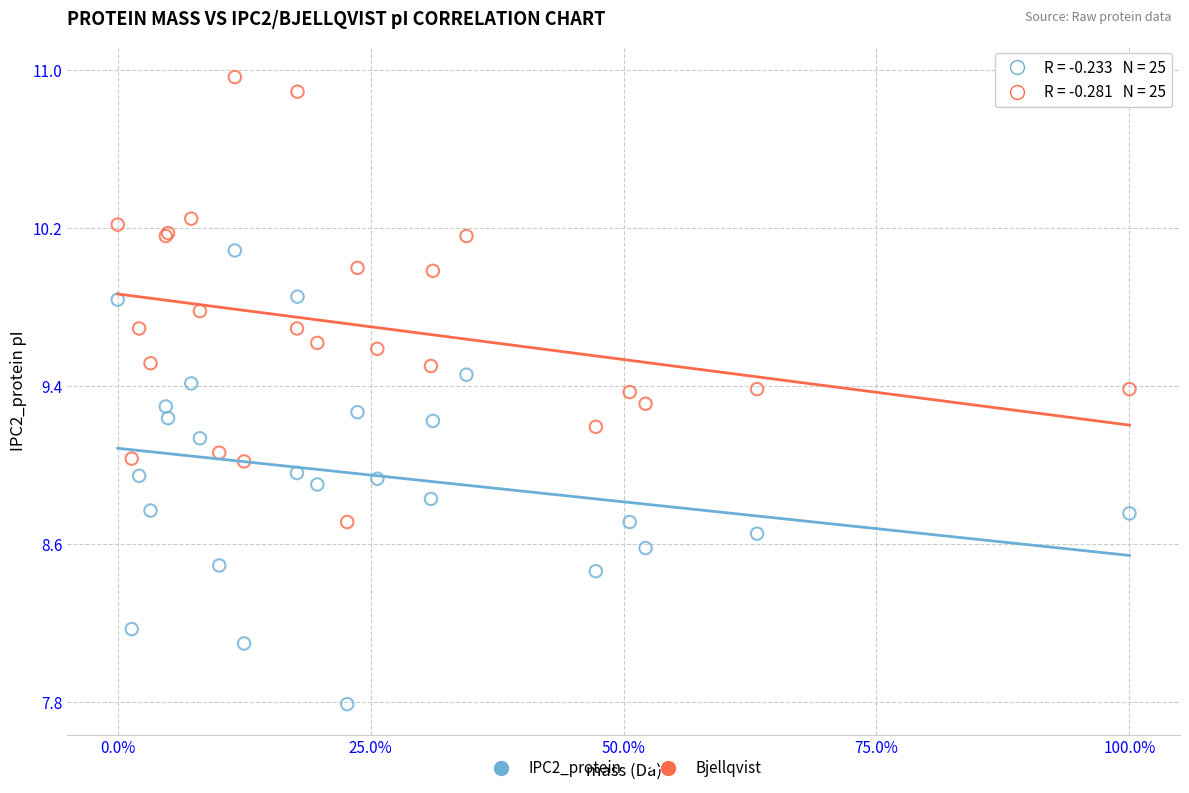

What is the X range (max minus min) for the scatter plot?

1.0